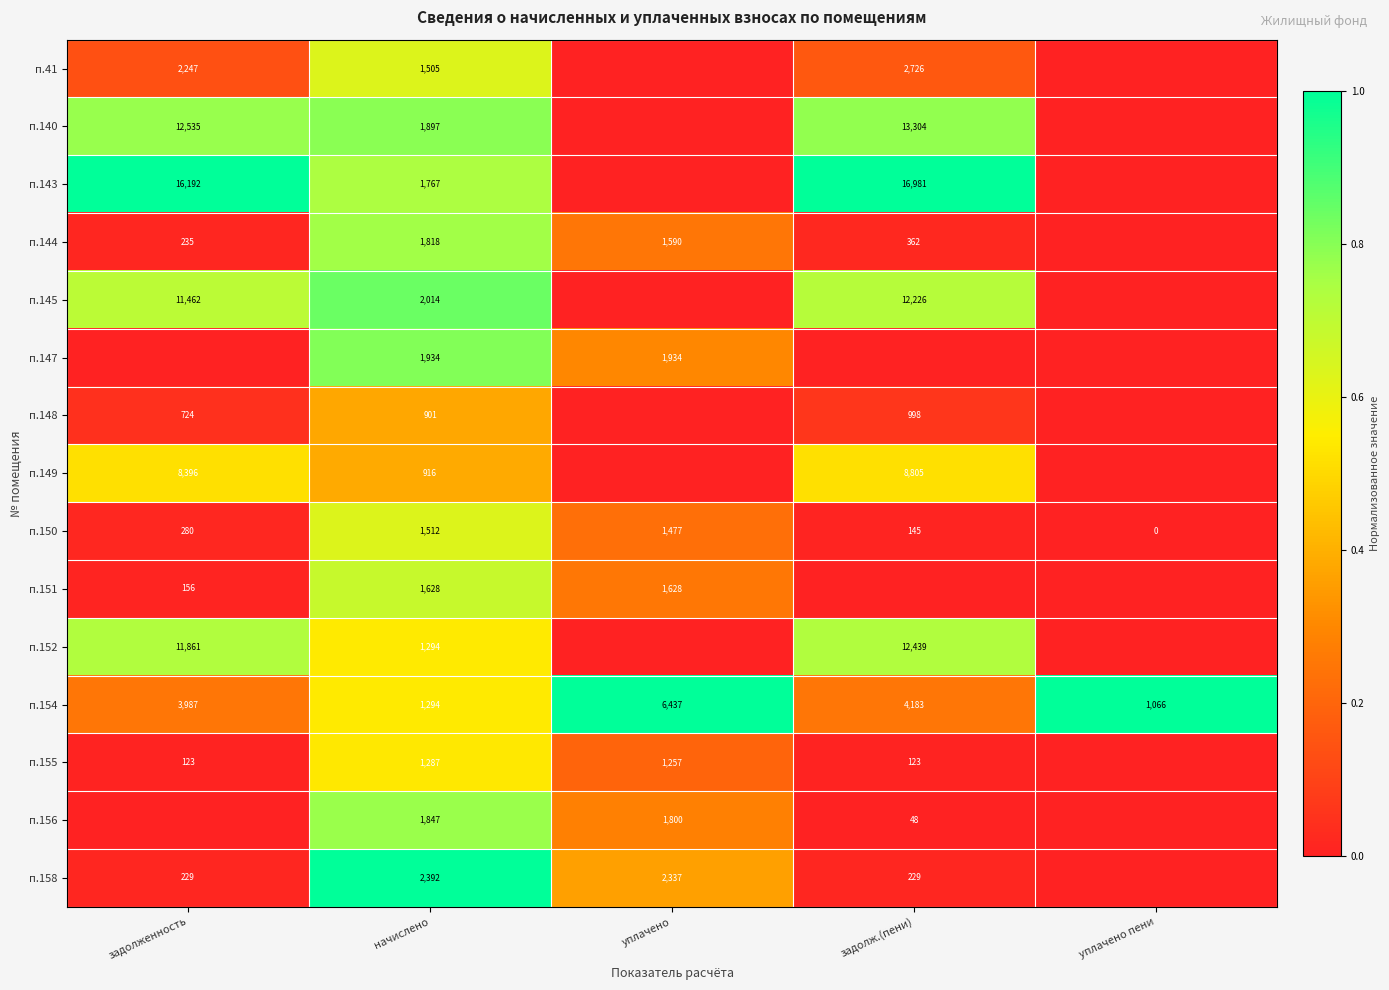

At which label does п.150 reach its peak?

начислено